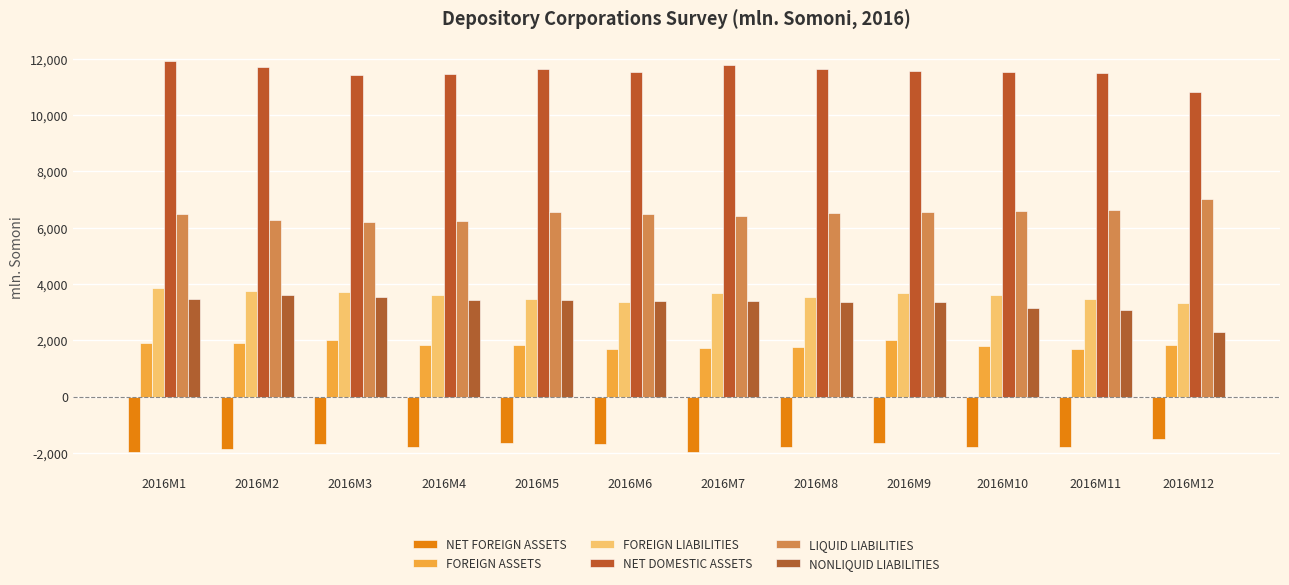

Which category has the highest value in the NONLIQUID LIABILITIES series?

2016M2